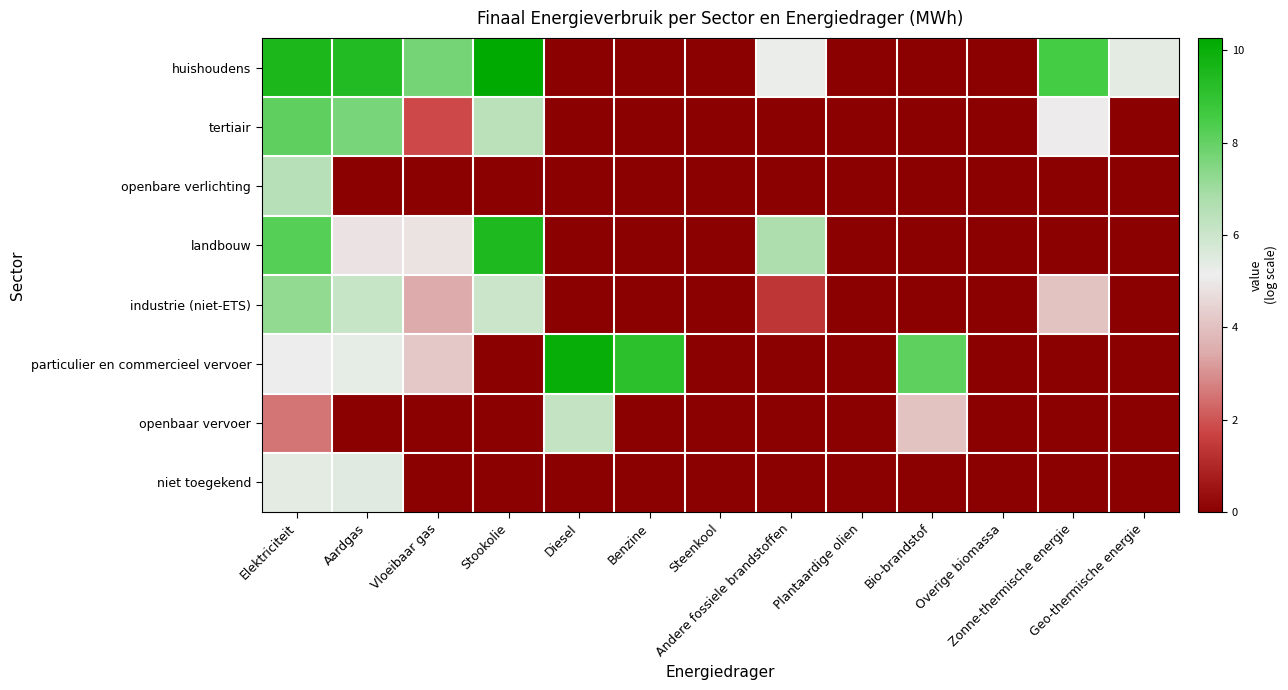

Reading left to right, list all the values displayed in this chart.

huishoudens: Elektriciteit=9.6	Aardgas=9.3	Vloeibaar gas=7.7	Stookolie=10.3	Diesel=0.0	Benzine=0.0	Steenkool=0.0	Andere fossiele brandstoffen=5.2	Plantaardige olien=0.0	Bio-brandstof=0.0	Overige biomassa=0.0	Zonne-thermische energie=8.5	Geo-thermische energie=5.4
tertiair: Elektriciteit=8.1	Aardgas=7.6	Vloeibaar gas=1.8	Stookolie=6.4	Diesel=0.0	Benzine=0.0	Steenkool=0.0	Andere fossiele brandstoffen=0.0	Plantaardige olien=0.0	Bio-brandstof=0.0	Overige biomassa=0.0	Zonne-thermische energie=5.1	Geo-thermische energie=0.0
openbare verlichting: Elektriciteit=6.5	Aardgas=0.0	Vloeibaar gas=0.0	Stookolie=0.0	Diesel=0.0	Benzine=0.0	Steenkool=0.0	Andere fossiele brandstoffen=0.0	Plantaardige olien=0.0	Bio-brandstof=0.0	Overige biomassa=0.0	Zonne-thermische energie=0.0	Geo-thermische energie=0.0
landbouw: Elektriciteit=8.2	Aardgas=4.9	Vloeibaar gas=4.8	Stookolie=9.5	Diesel=0.0	Benzine=0.0	Steenkool=0.0	Andere fossiele brandstoffen=6.7	Plantaardige olien=0.0	Bio-brandstof=0.0	Overige biomassa=0.0	Zonne-thermische energie=0.0	Geo-thermische energie=0.0
industrie (niet-ETS): Elektriciteit=7.2	Aardgas=6.1	Vloeibaar gas=3.5	Stookolie=6.0	Diesel=0.0	Benzine=0.0	Steenkool=0.0	Andere fossiele brandstoffen=1.4	Plantaardige olien=0.0	Bio-brandstof=0.0	Overige biomassa=0.0	Zonne-thermische energie=4.0	Geo-thermische energie=0.0
particulier en commercieel vervoer: Elektriciteit=5.2	Aardgas=5.3	Vloeibaar gas=4.2	Stookolie=0.0	Diesel=10.0	Benzine=9.1	Steenkool=0.0	Andere fossiele brandstoffen=0.0	Plantaardige olien=0.0	Bio-brandstof=8.1	Overige biomassa=0.0	Zonne-thermische energie=0.0	Geo-thermische energie=0.0
openbaar vervoer: Elektriciteit=2.6	Aardgas=0.0	Vloeibaar gas=0.0	Stookolie=0.0	Diesel=6.2	Benzine=0.0	Steenkool=0.0	Andere fossiele brandstoffen=0.0	Plantaardige olien=0.0	Bio-brandstof=4.0	Overige biomassa=0.0	Zonne-thermische energie=0.0	Geo-thermische energie=0.0
niet toegekend: Elektriciteit=5.4	Aardgas=5.5	Vloeibaar gas=0.0	Stookolie=0.0	Diesel=0.0	Benzine=0.0	Steenkool=0.0	Andere fossiele brandstoffen=0.0	Plantaardige olien=0.0	Bio-brandstof=0.0	Overige biomassa=0.0	Zonne-thermische energie=0.0	Geo-thermische energie=0.0